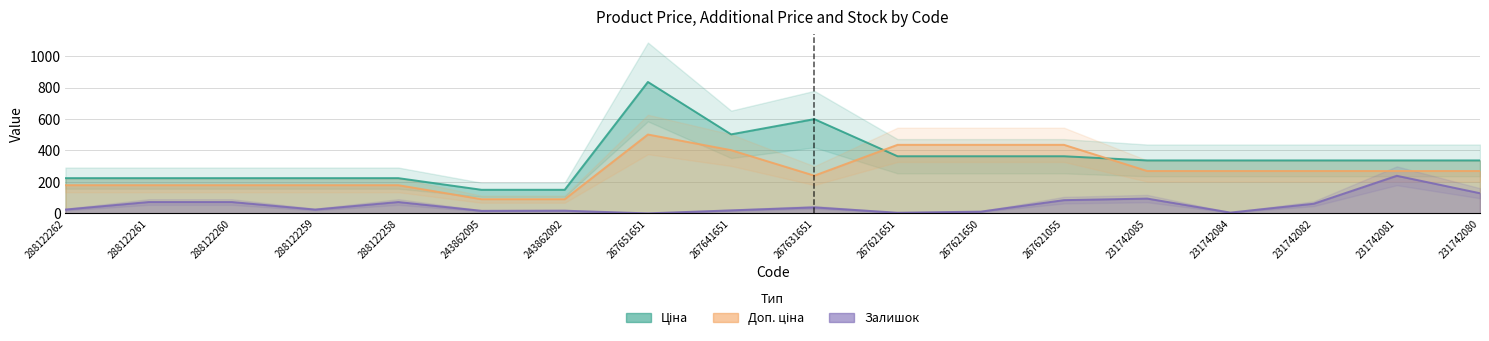

How many interior local peaks does the Ціна series have?

2